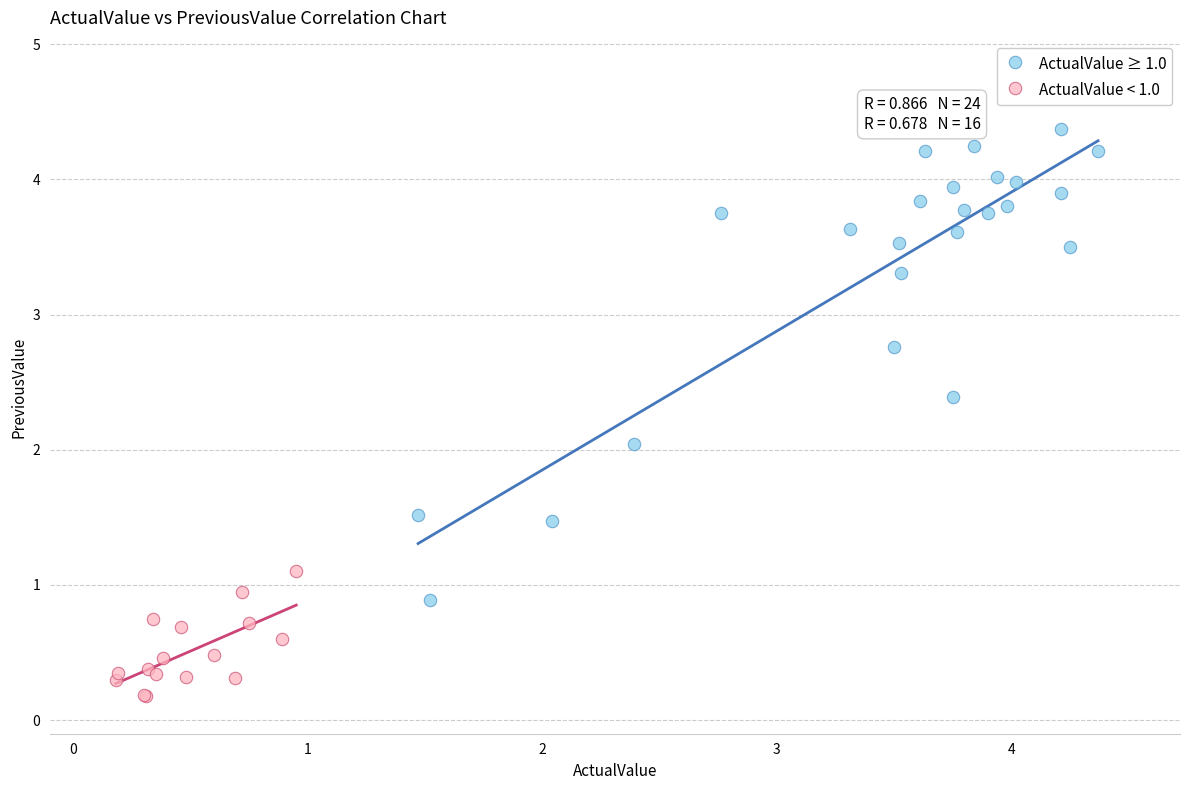

Which series has the largest Y range (max minus min)?

ActualValue ≥ 1.0